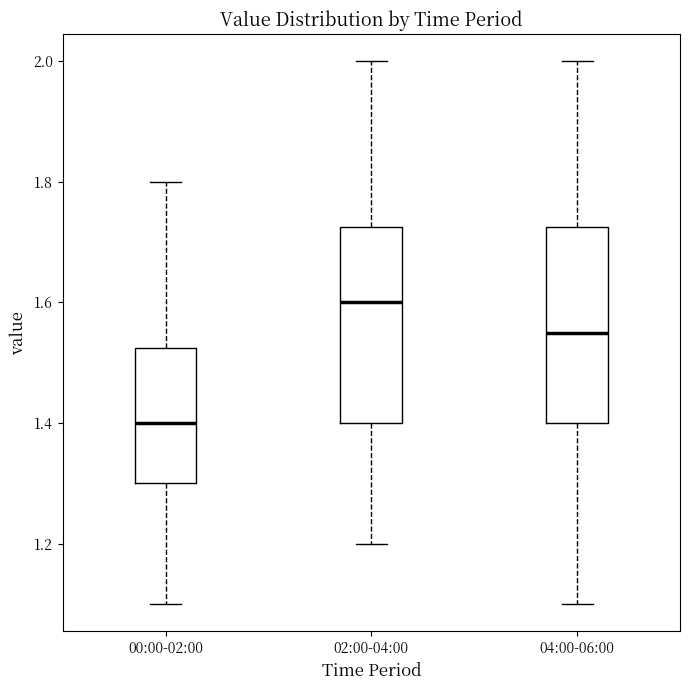

Which box's median line is the highest?

02:00-04:00